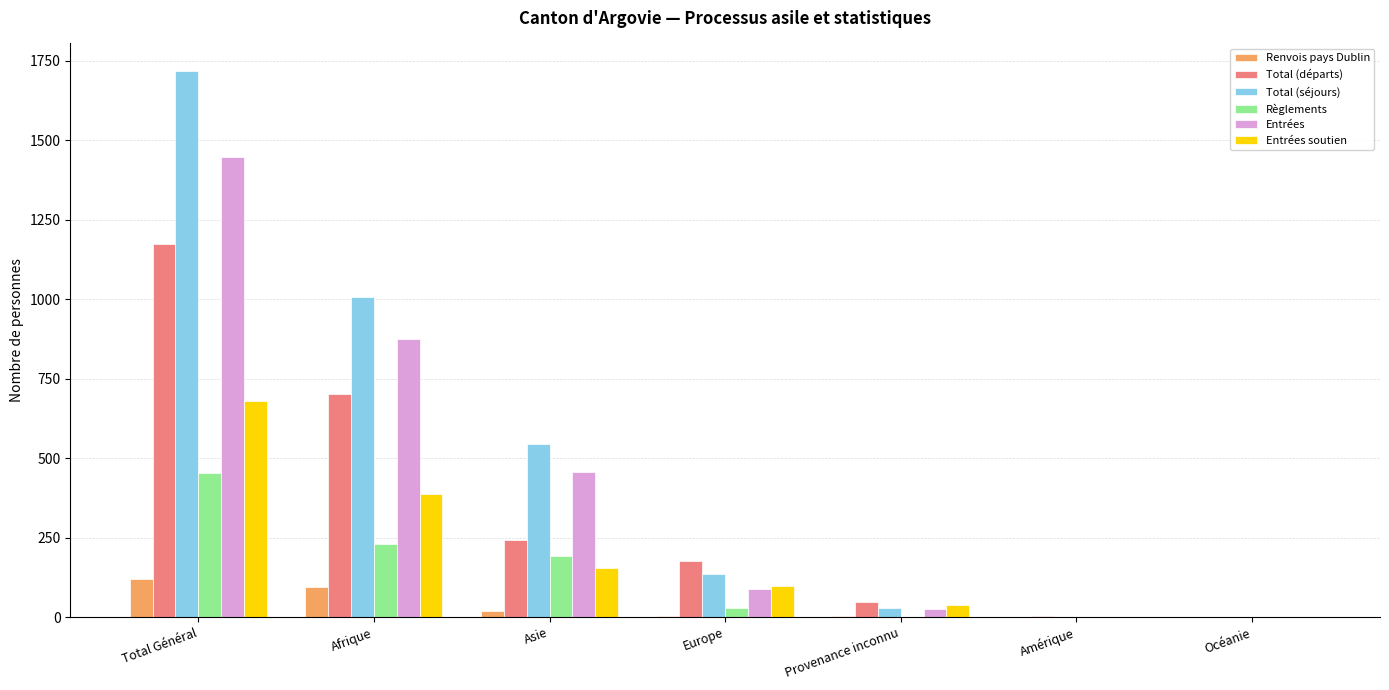

What is the spread (max minus min) of values at Provenance inconnu?

46